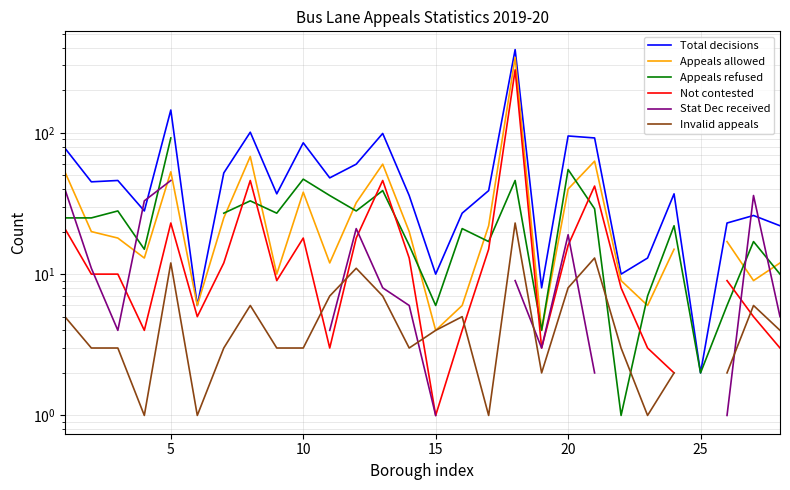

True or false: Appeals allowed and Invalid appeals intersect in this chart.

False